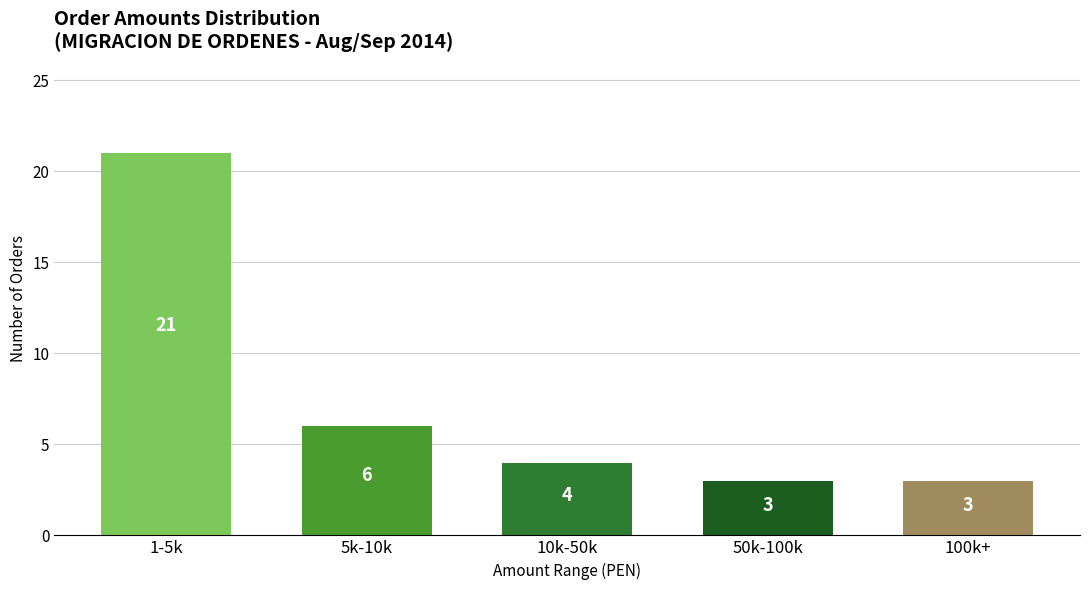

Are the bars grouped side by side (vs. stacked)?

No